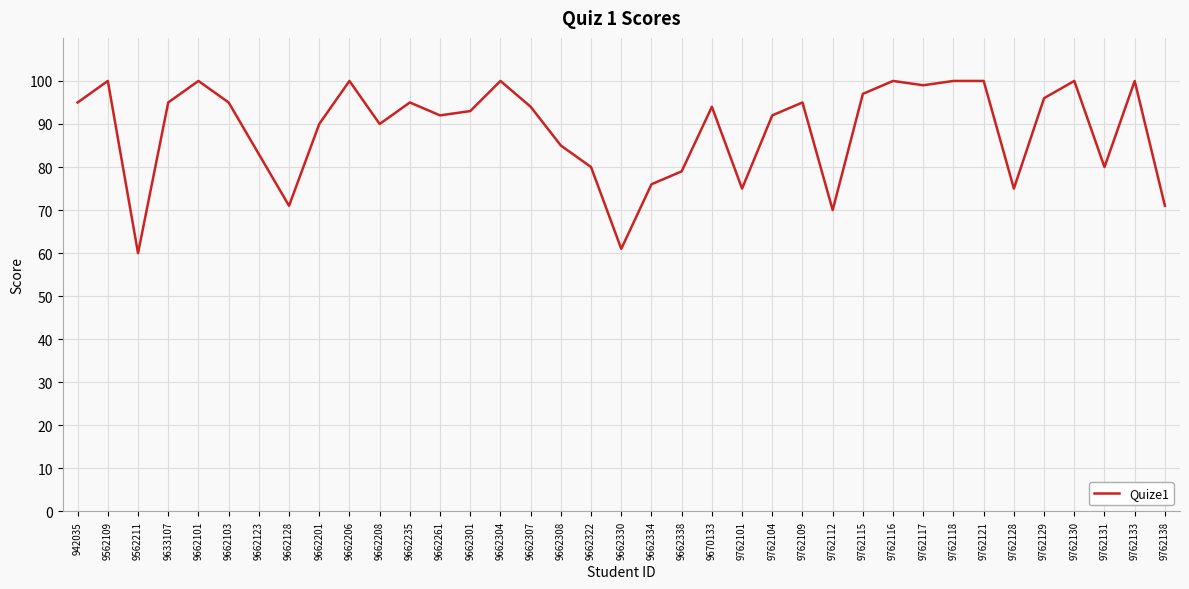

Where does the data first go above 94?

942035